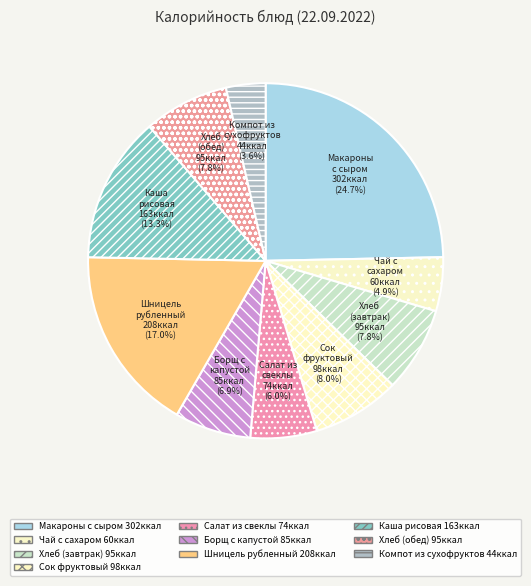

How many slices are in this pie chart?

10